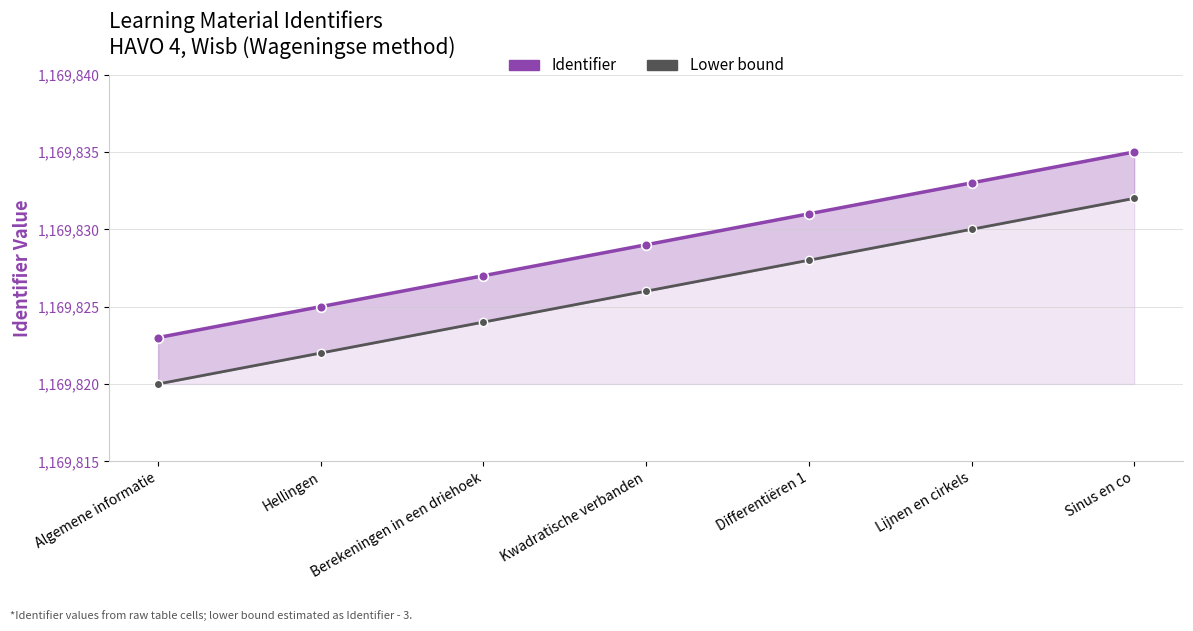

Reading left to right, what are all the values shown in this chart?

Identifier: 1169823	1169825	1169827	1169829	1169831	1169833	1169835
Lower bound: 1169820	1169822	1169824	1169826	1169828	1169830	1169832